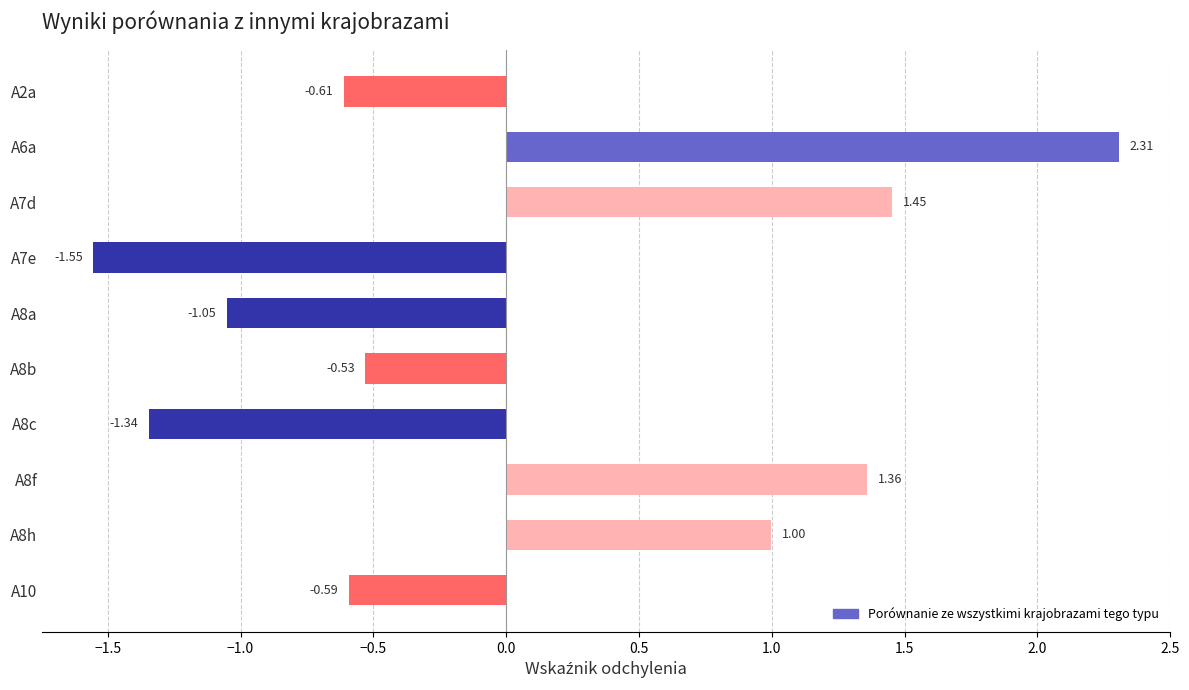

What is the difference between the second highest and minimum values?

3.0